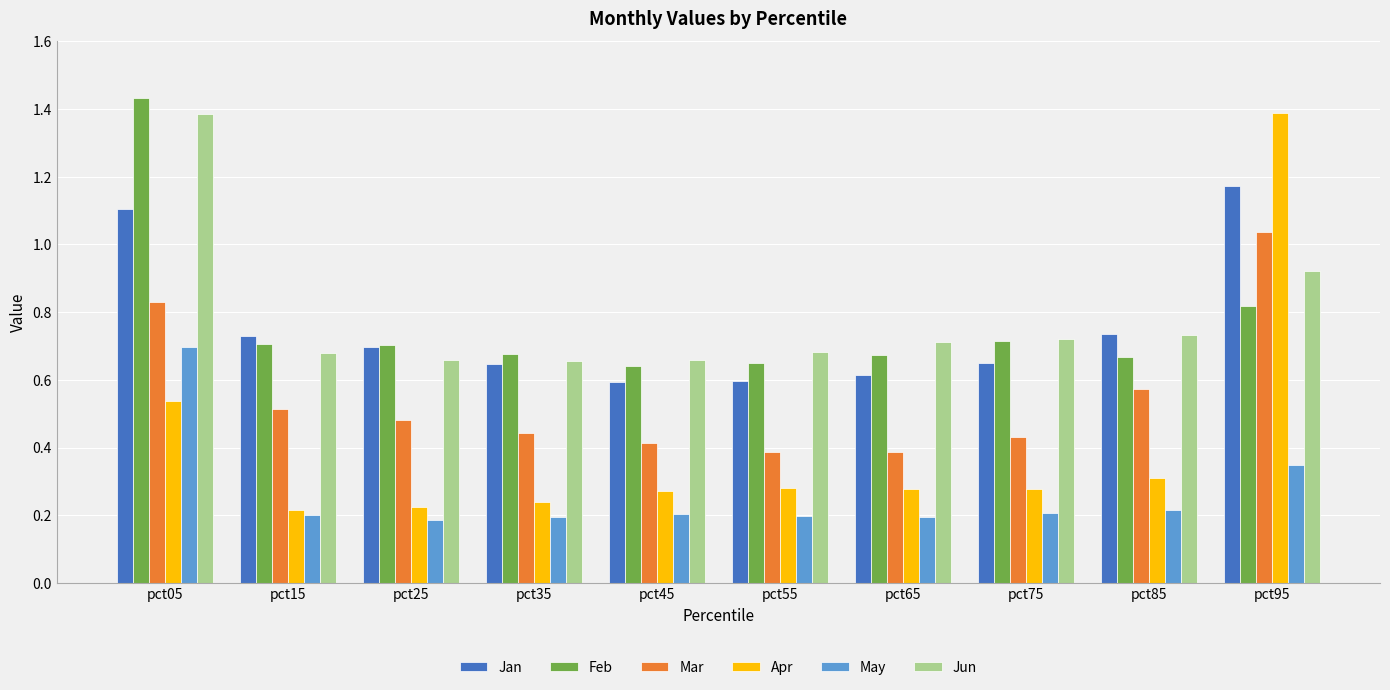

Count the Jun values in the range 0 to 1.

9